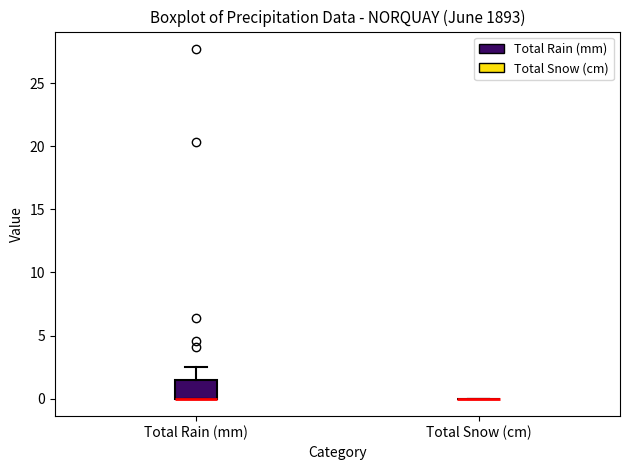

Comparing the boxes themselves (not the whiskers), which one is the tallest?

Total Rain (mm)